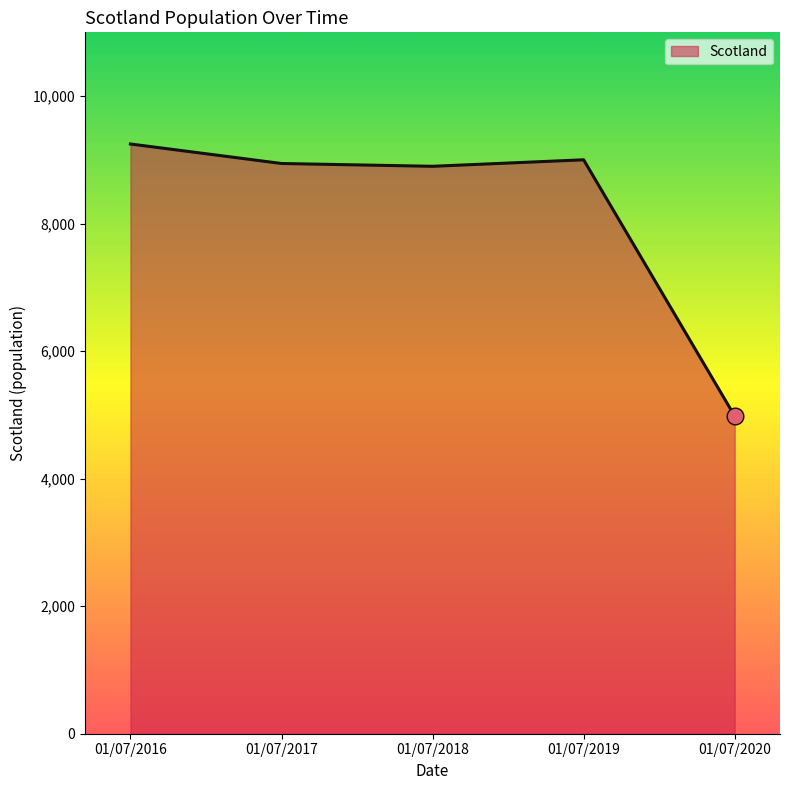

At which label does the data first exceed 8943?

01/07/2016